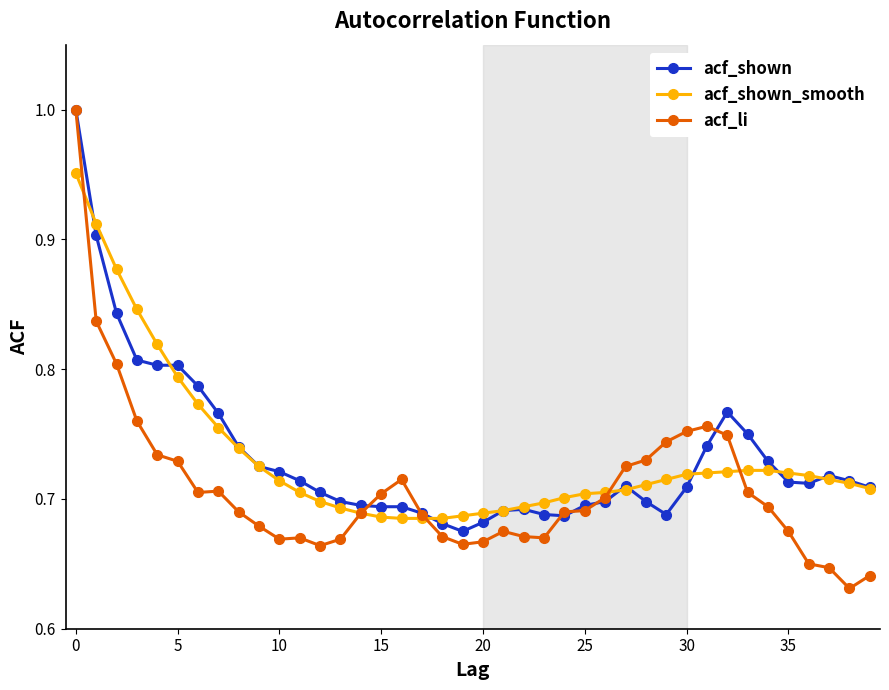

Which series has the largest range (max minus min)?

acf_li